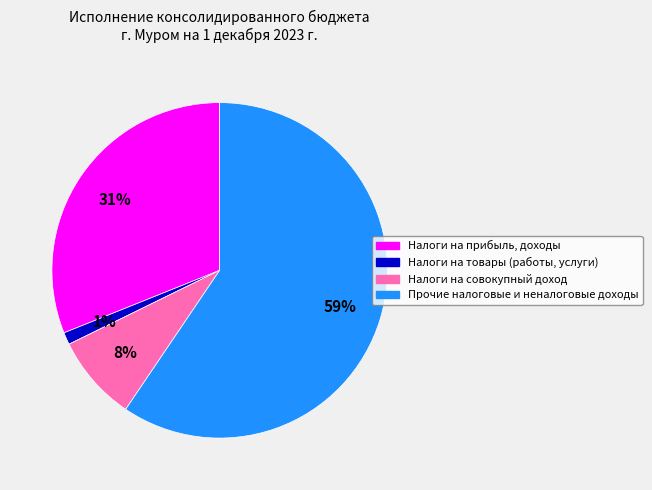

What is the largest slice in the pie chart?

Прочие налоговые и неналоговые доходы